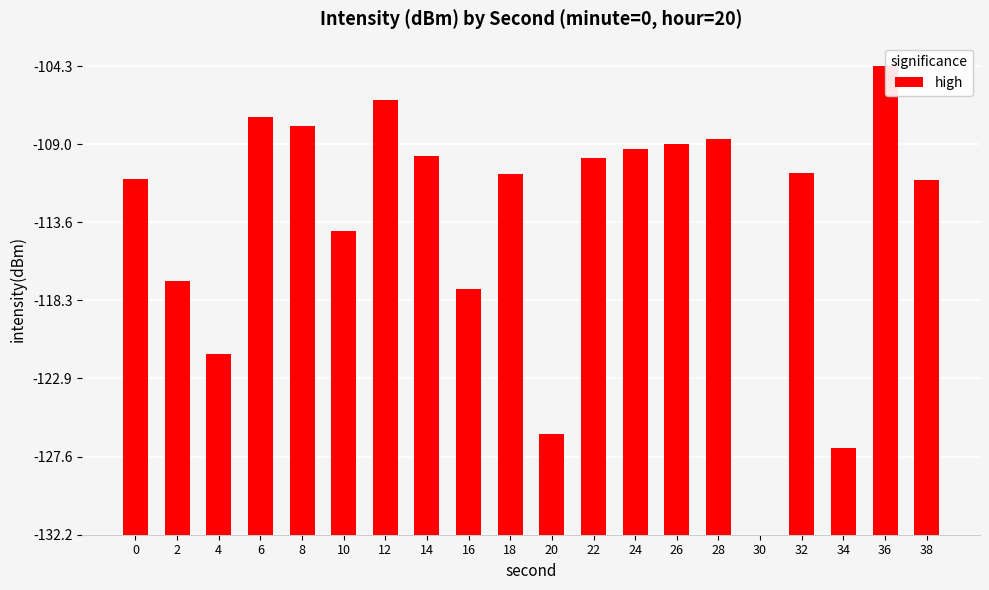

Reading right to left, extract all data points from this chart.

21.1	27.9	5.1	21.5	0.0	23.5	23.3	22.9	22.4	6.0	21.4	14.6	22.5	25.9	18.1	24.3	24.8	10.8	15.1	21.2